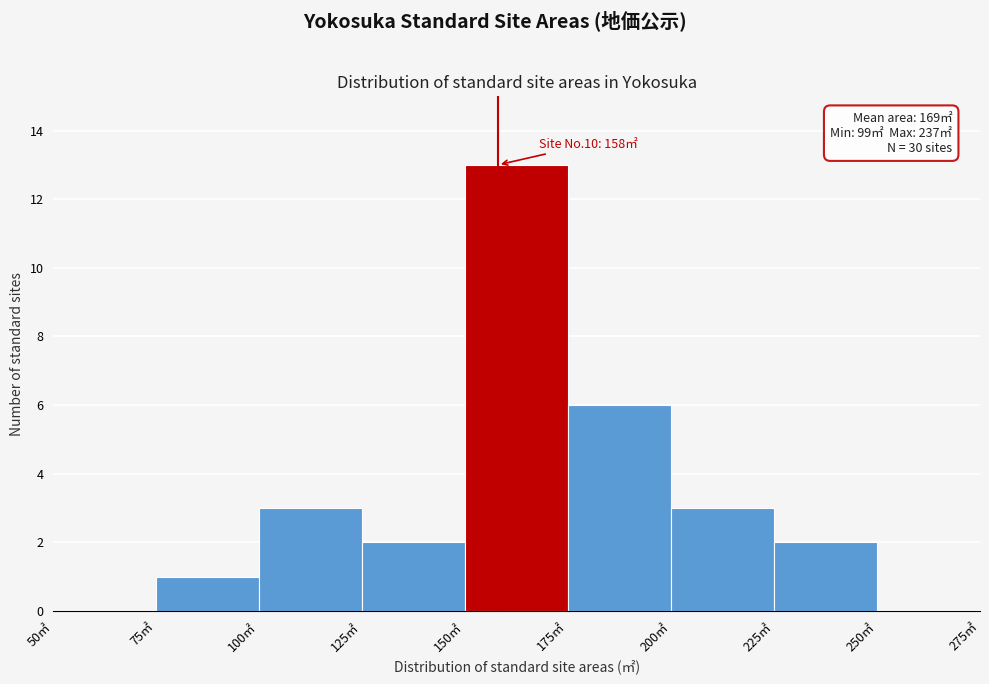

Over which range of the x-axis is the bar tallest?

150 to 175